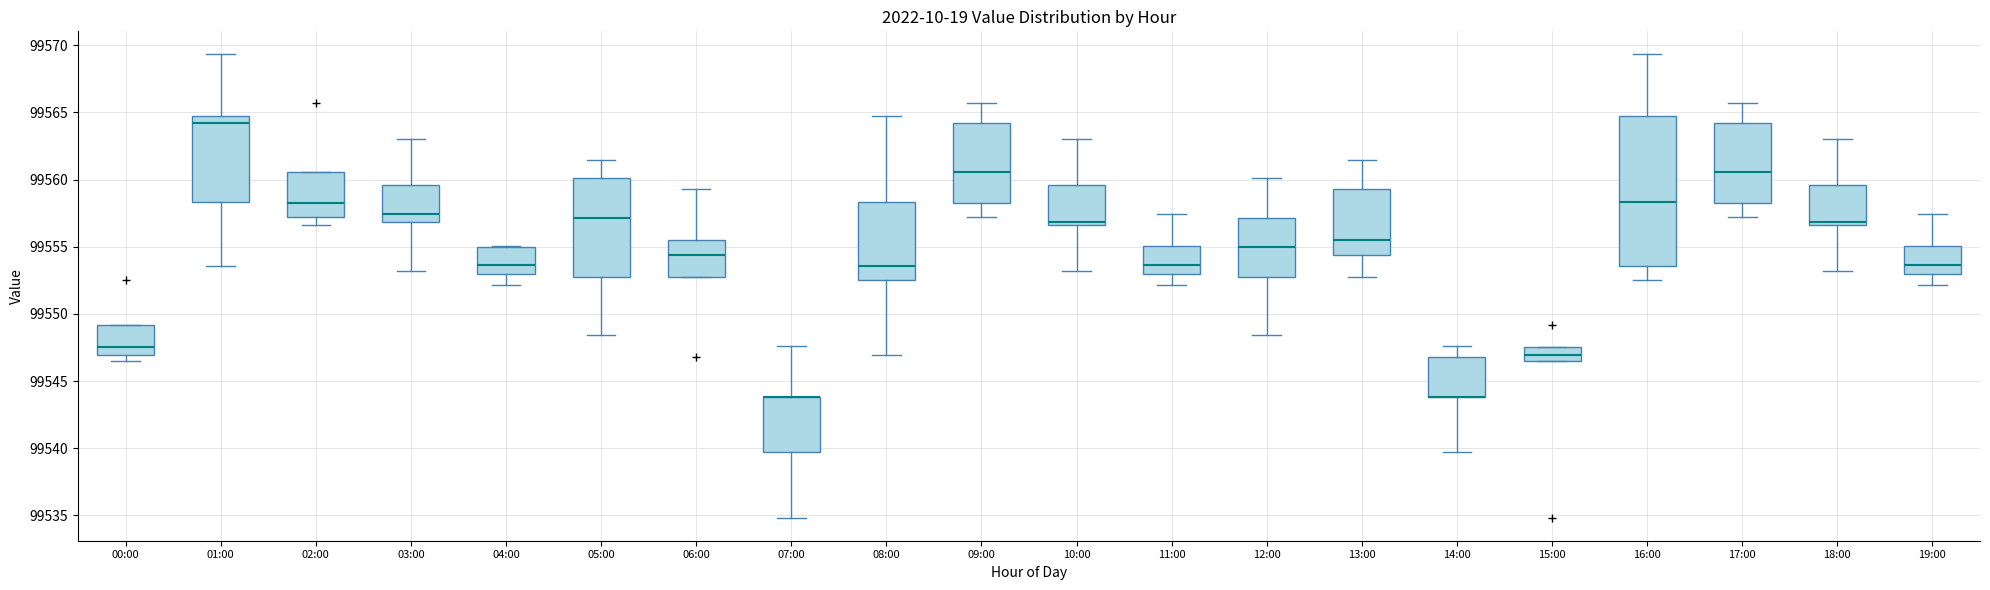

Where does the upper whisker of the box for 14:00 end on the y-axis? The values are not printed on the chart, so give them approximately, as read against the axis.

99547.5